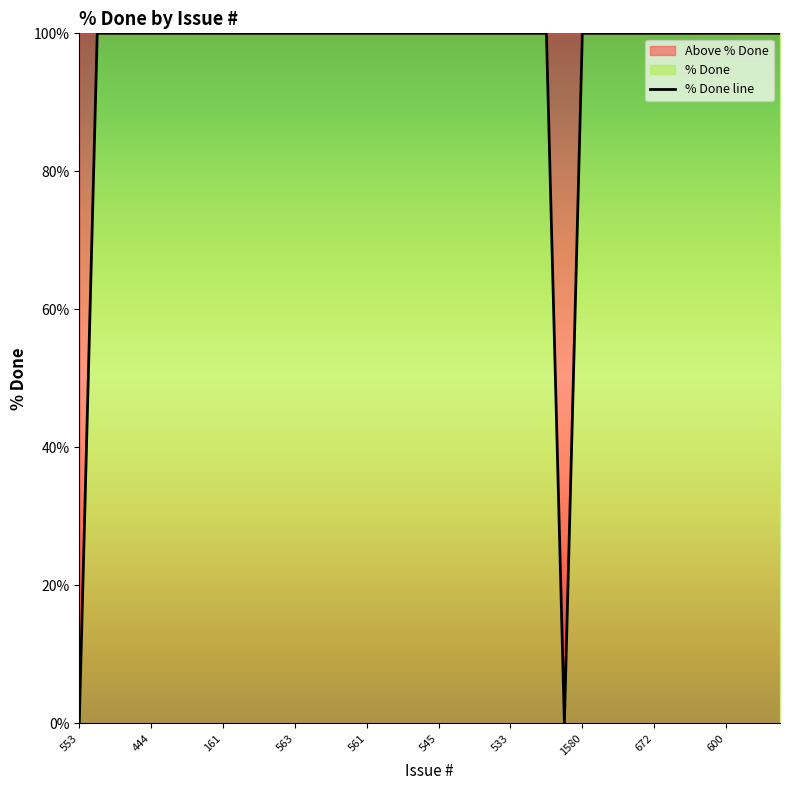

What is the ratio of the value at 1580 to the value at 561?

1.0